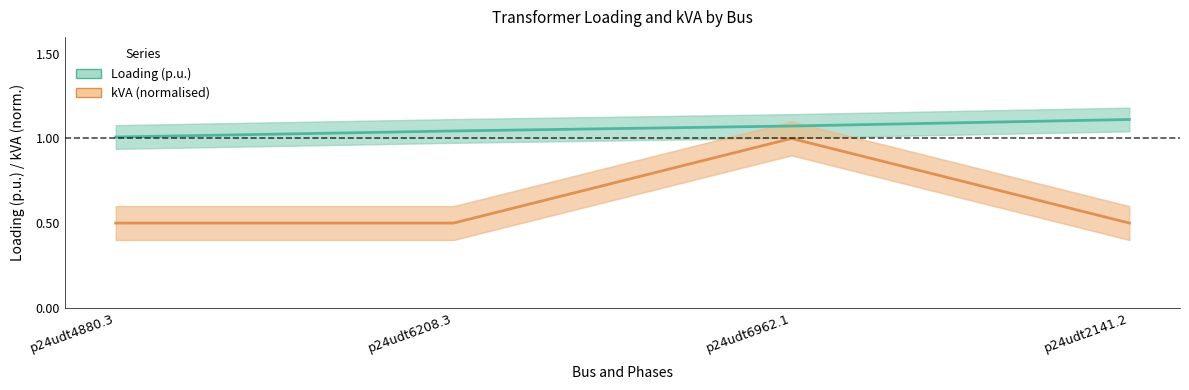

What is the sum of all Loading (p.u.) values?

4.2